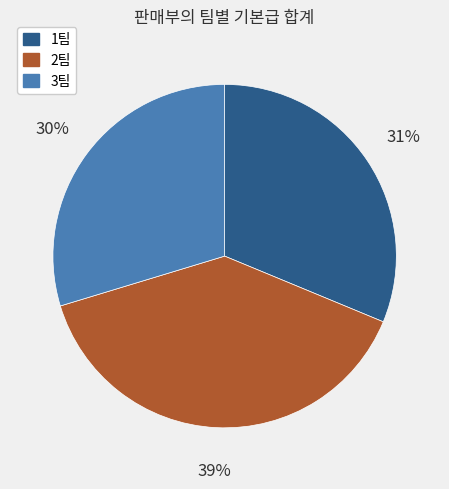

What is the ratio of the value at 2팀 to the value at 3팀?

1.3